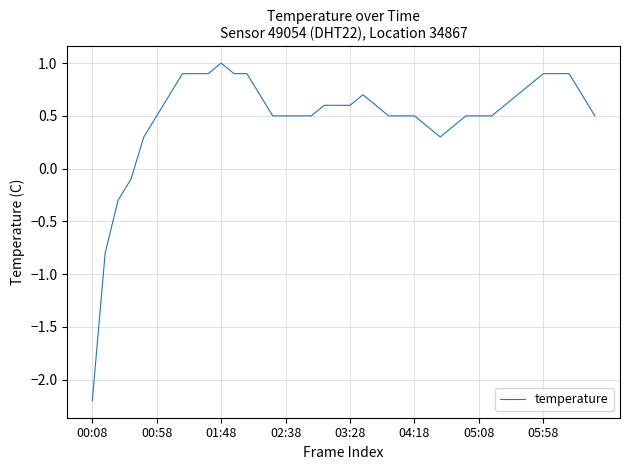

What is the difference between the maximum and minimum values?

3.2